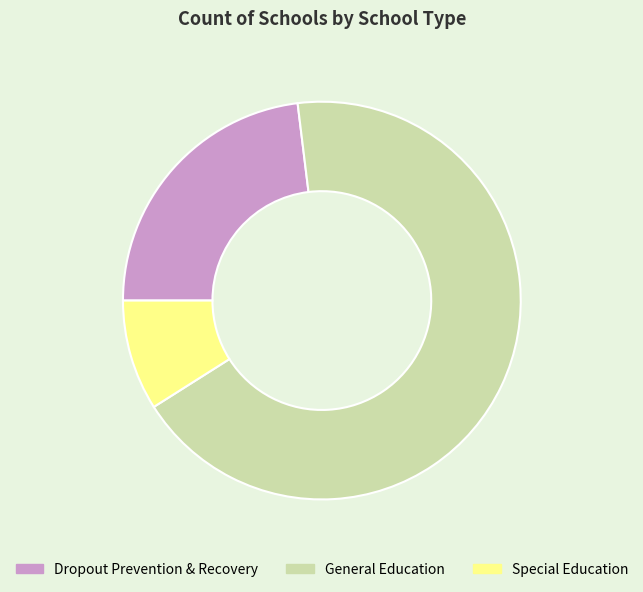

Which slice is the largest?

General Education